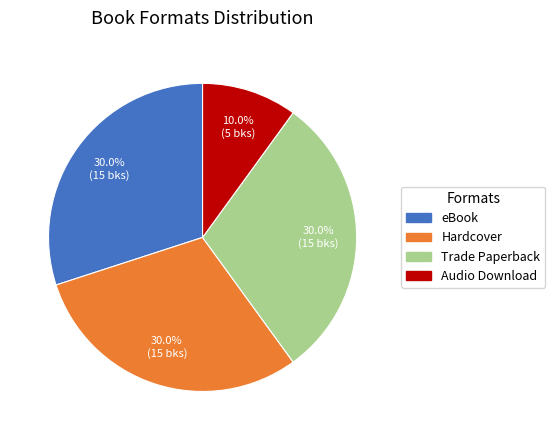

How many slices are in this pie chart?

4